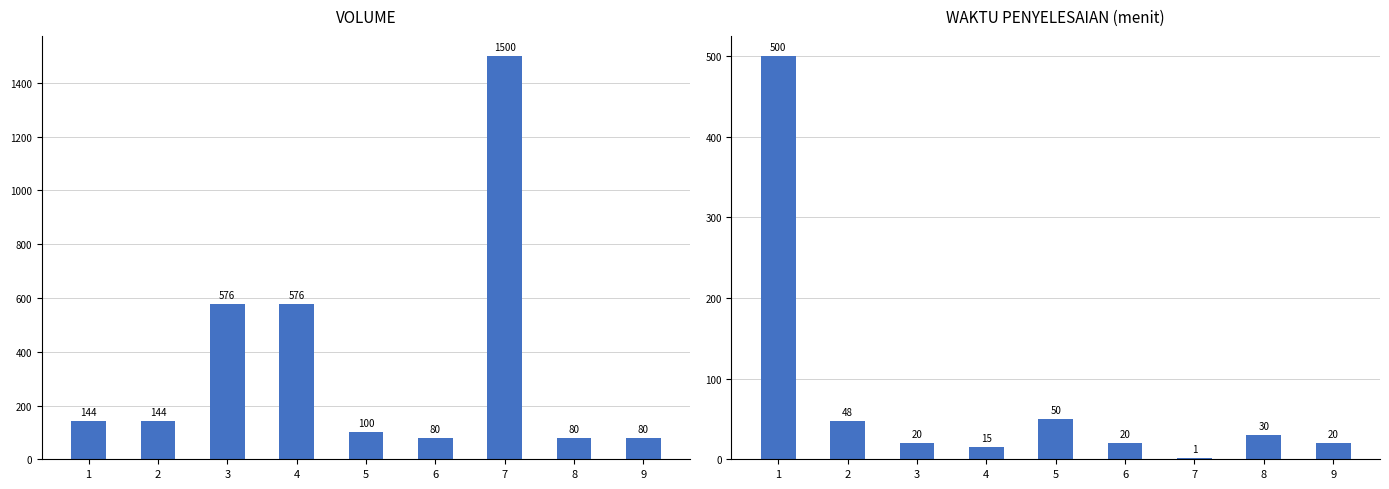

What is the value of the VOLUME bar at the 6th from the left?

80